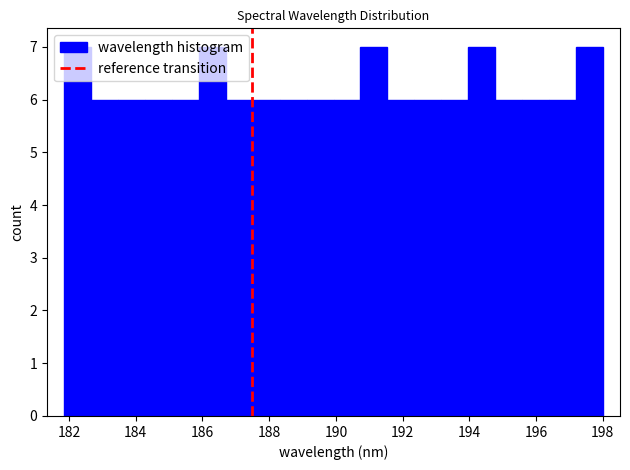

What is the height of the bar covering 194.8 to 195.6 on the x-axis? Neither the bar edges nor the heights are printed on the chart, so give them approximately, as read against the axes.

6